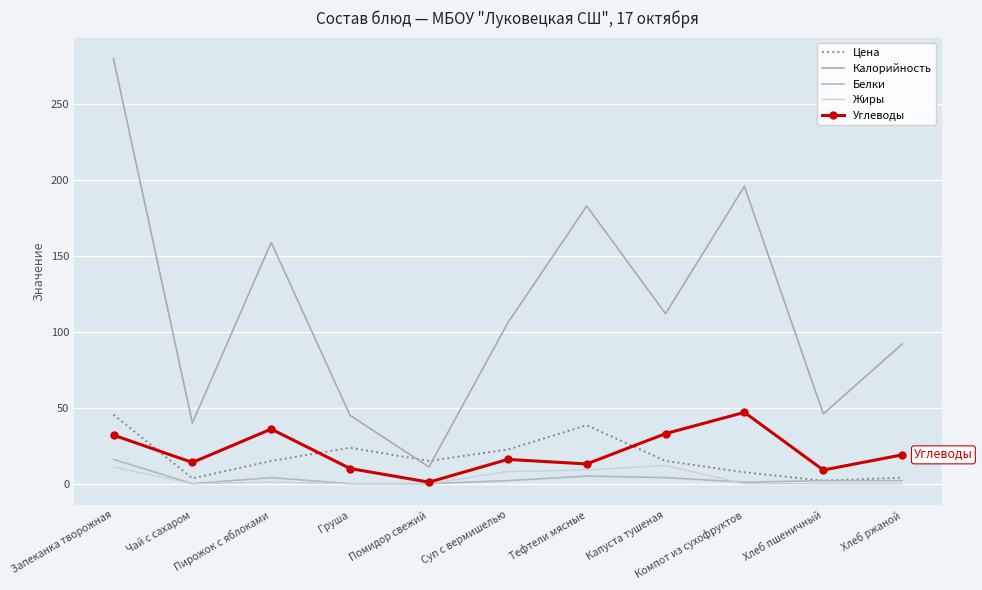

Is the value of Углеводы at Суп с вермишелью greater than the value of Жиры at Хлеб ржаной?

Yes